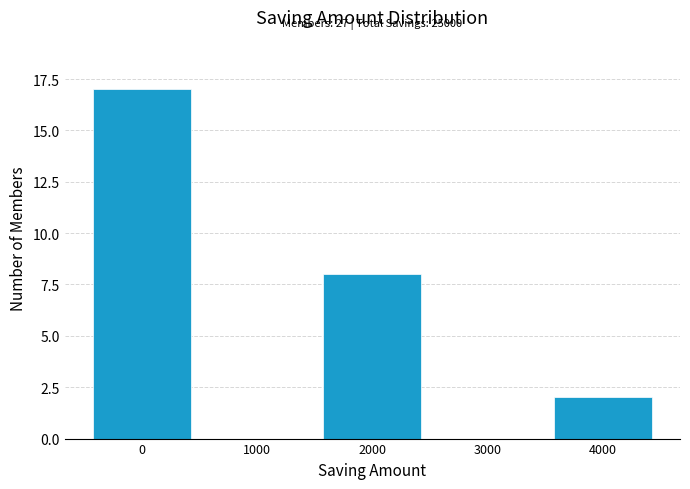

Reading right to left, extract all data points from this chart.

4000=2	3000=0	2000=8	1000=0	0=17